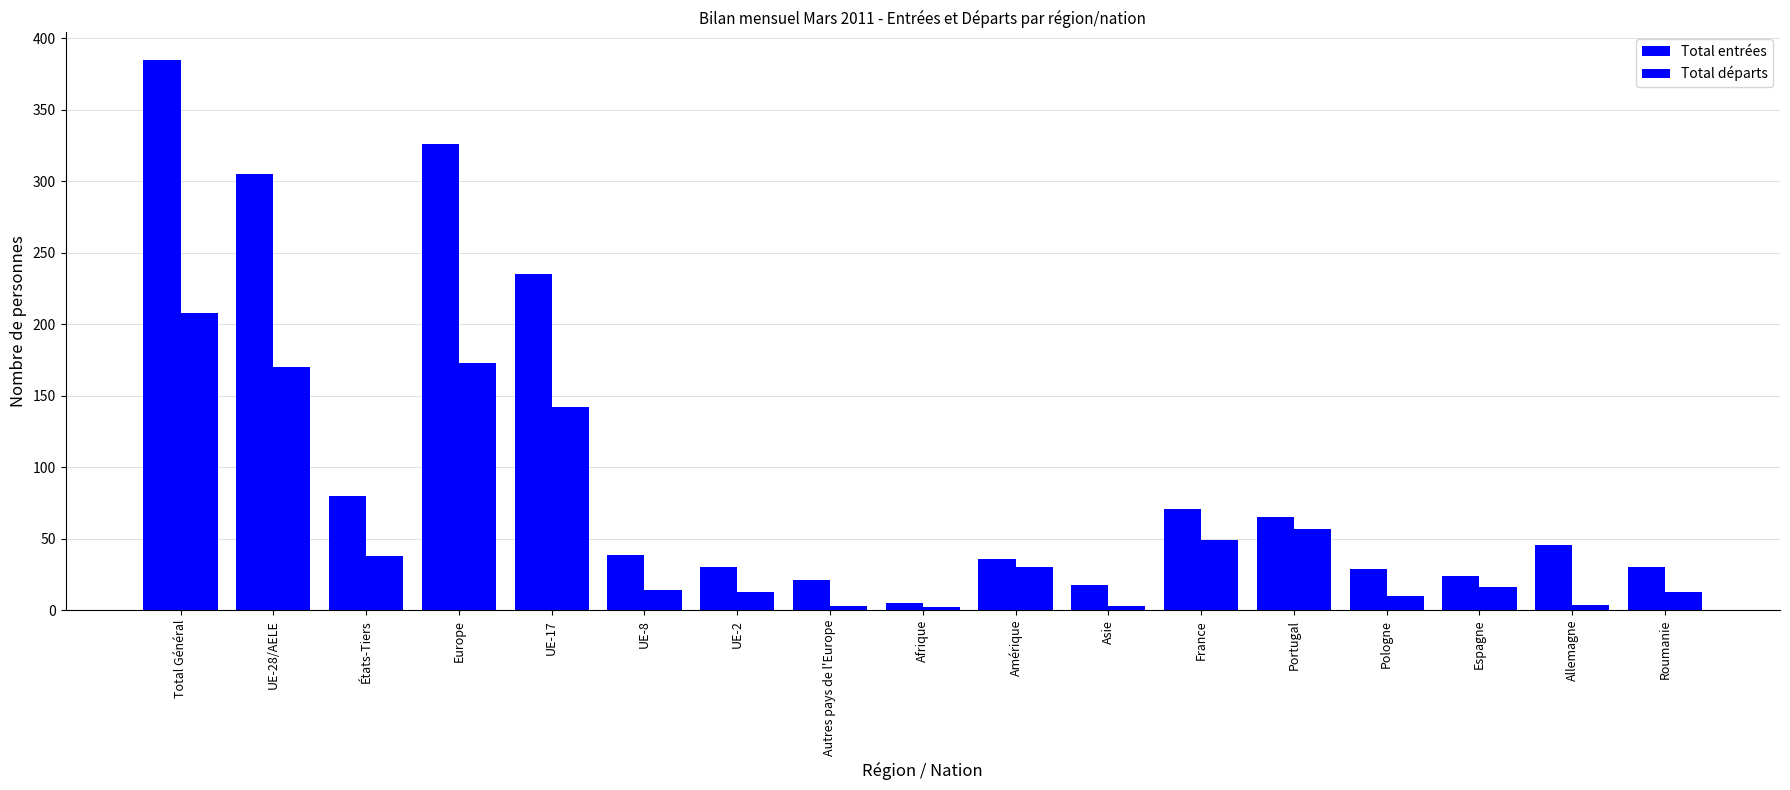

Reading left to right, list all the values displayed in this chart.

Total entrées: 385	305	80	326	235	39	30	21	5	36	18	71	65	29	24	46	30
Total départs: 208	170	38	173	142	14	13	3	2	30	3	49	57	10	16	4	13